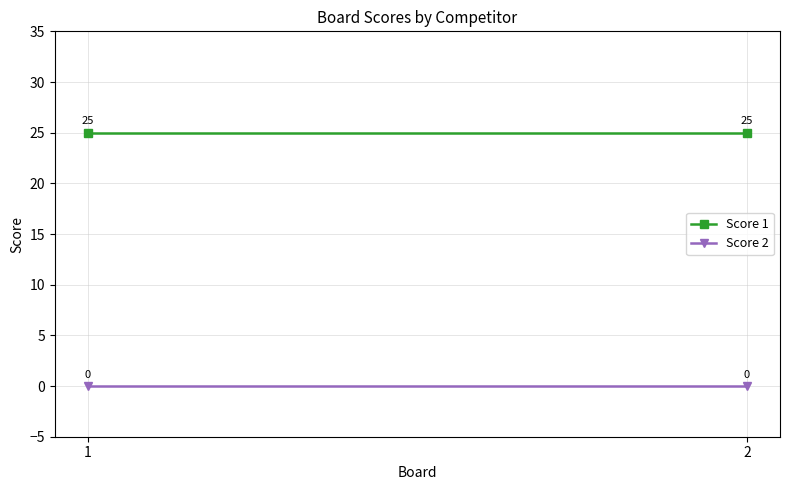

Which series has the largest total across all categories?

Score 1